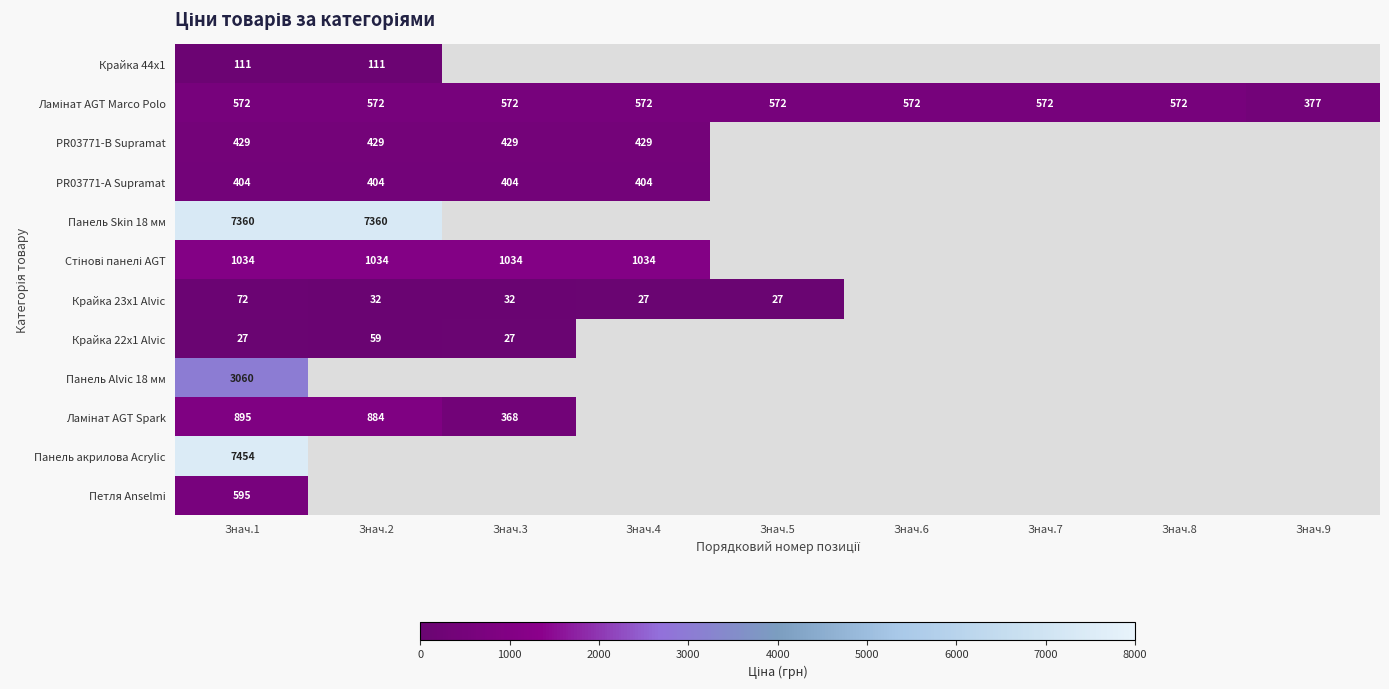

True or false: Стінові панелі AGT has a value of 1616.2 at Знач.1.

False